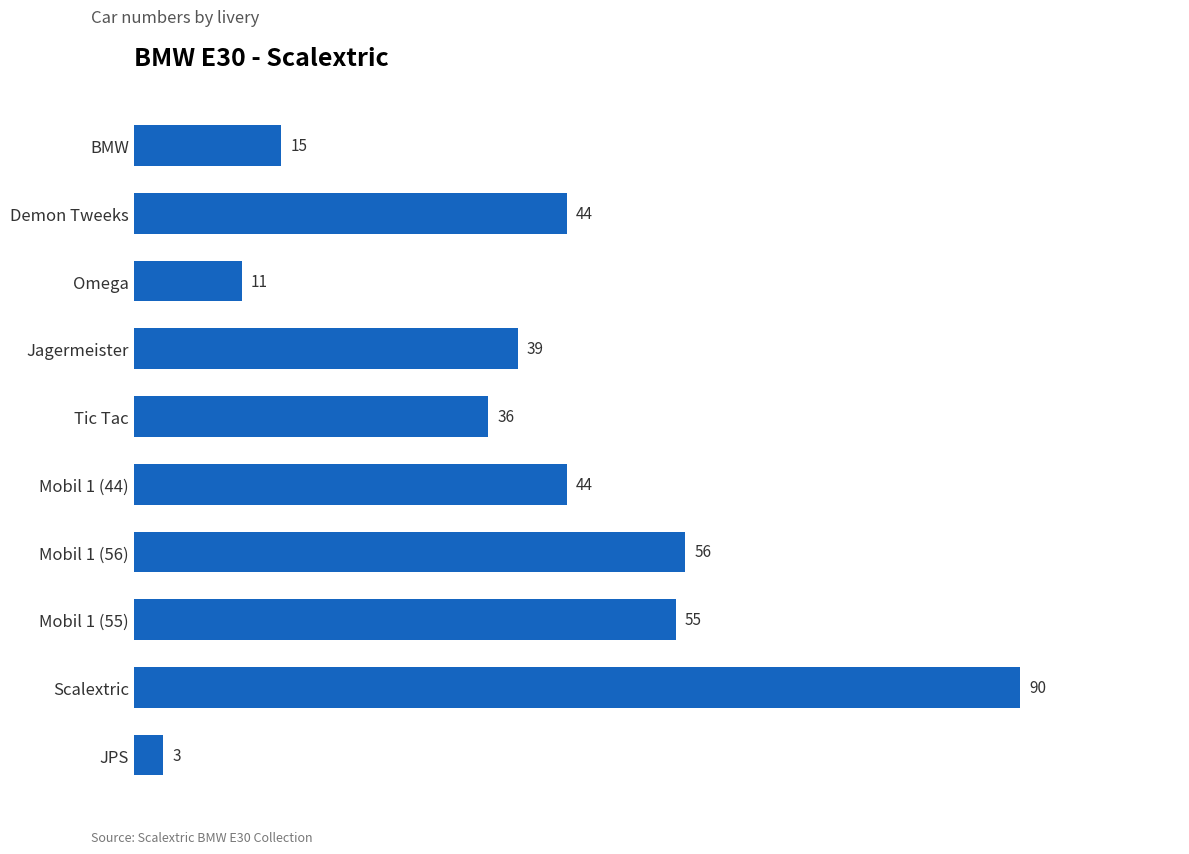

Between Mobil 1 (56) and Jagermeister, which is larger?

Mobil 1 (56)